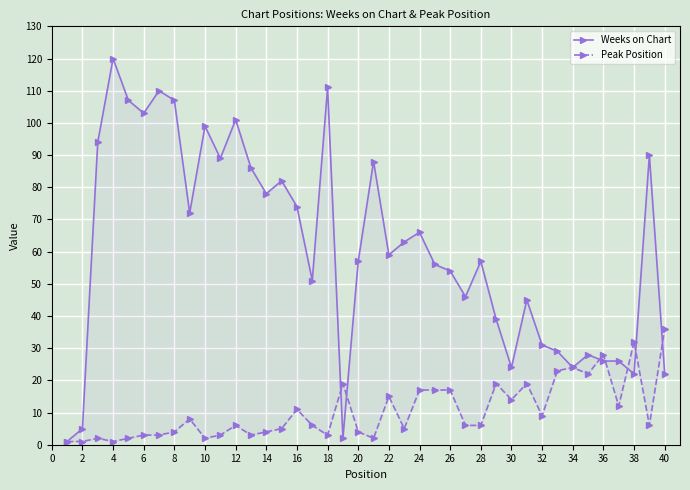

Which series has the largest range (max minus min)?

Weeks on Chart